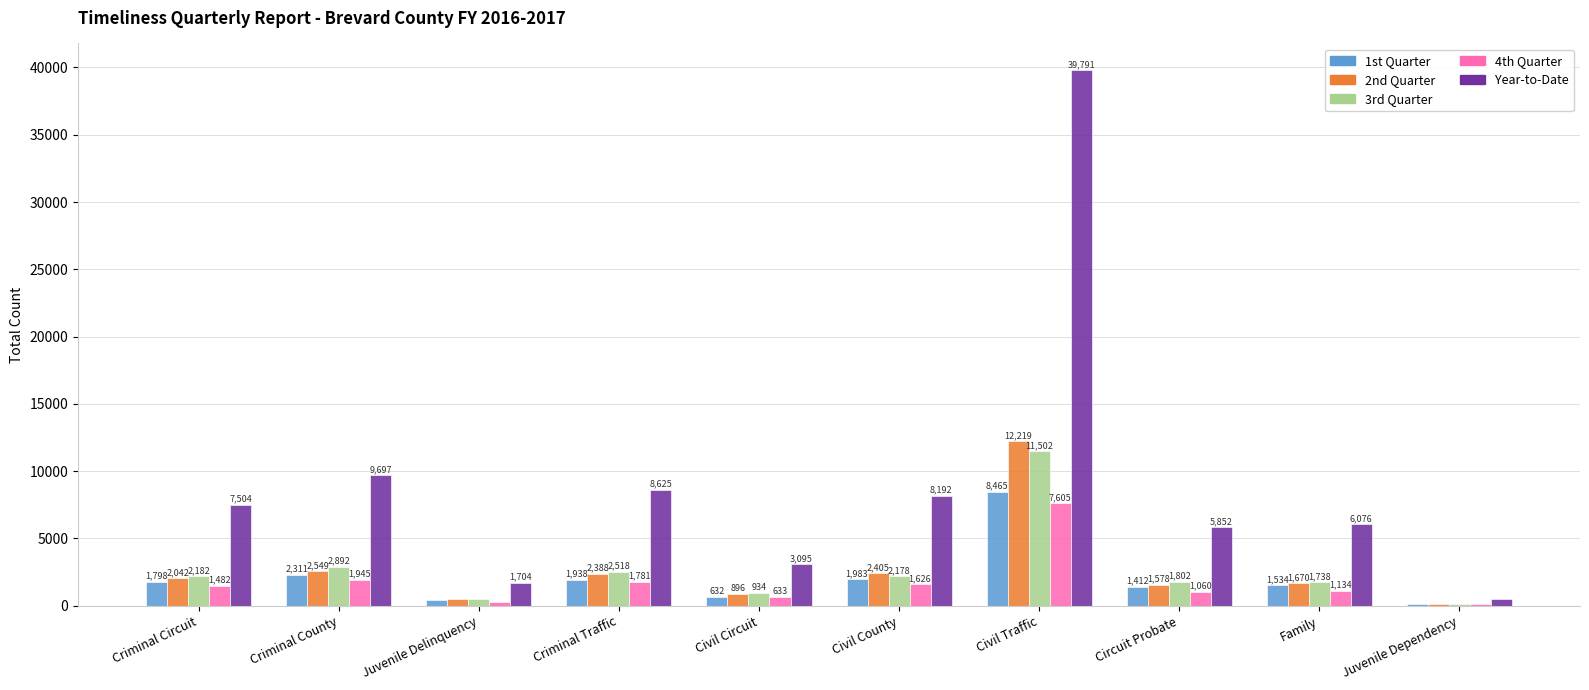

What is the approximate value of 3rd Quarter at Juvenile Dependency, to the nearest 10?

130